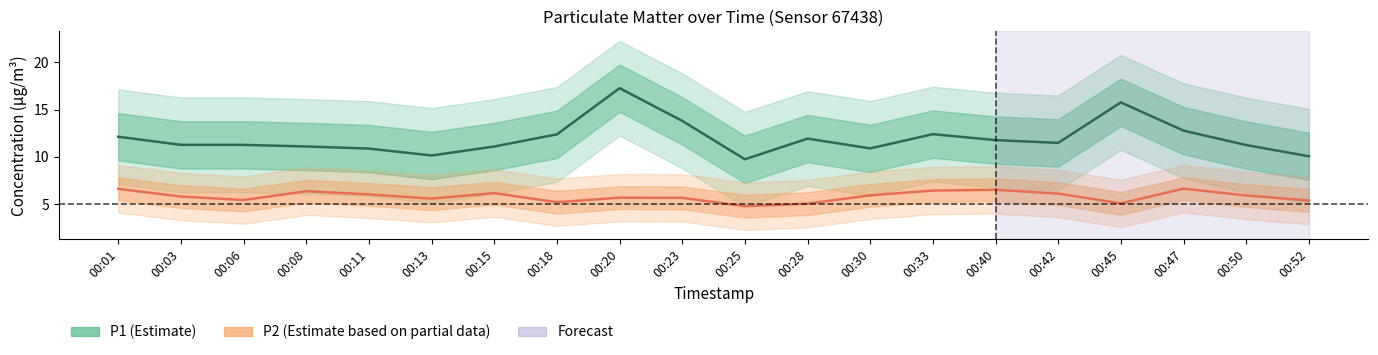

Is it true that P1 equals 10.2 at 00:13?

True